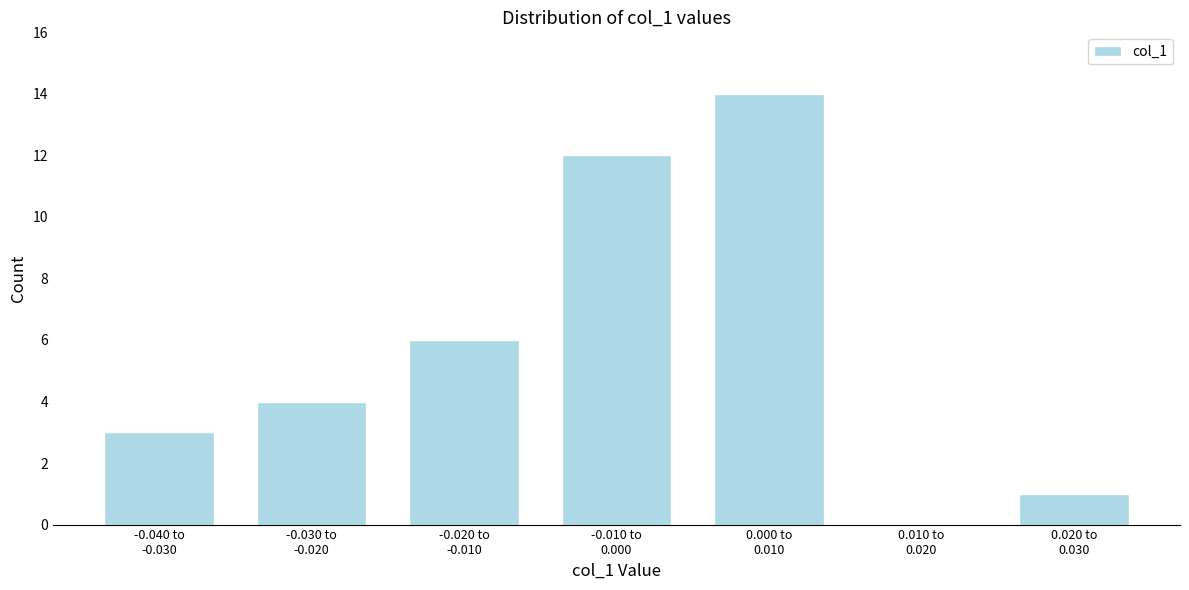

What is the sum of all values?

40